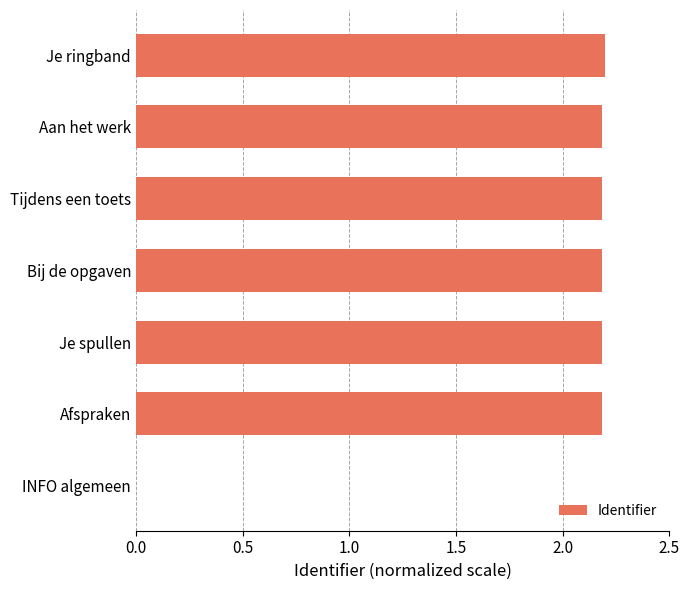

Approximately how many times larger is the value at Tijdens een toets compared to Bij de opgaven?

1.0